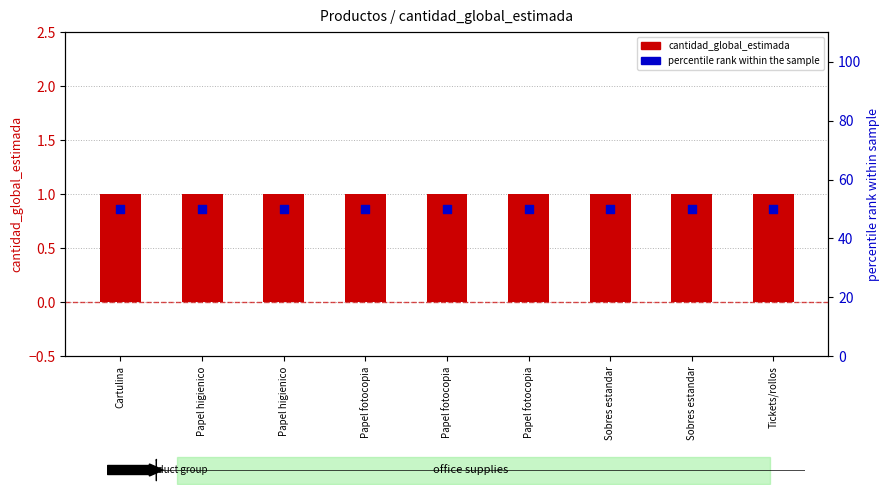

Which series reaches the maximum Y coordinate?

percentile rank